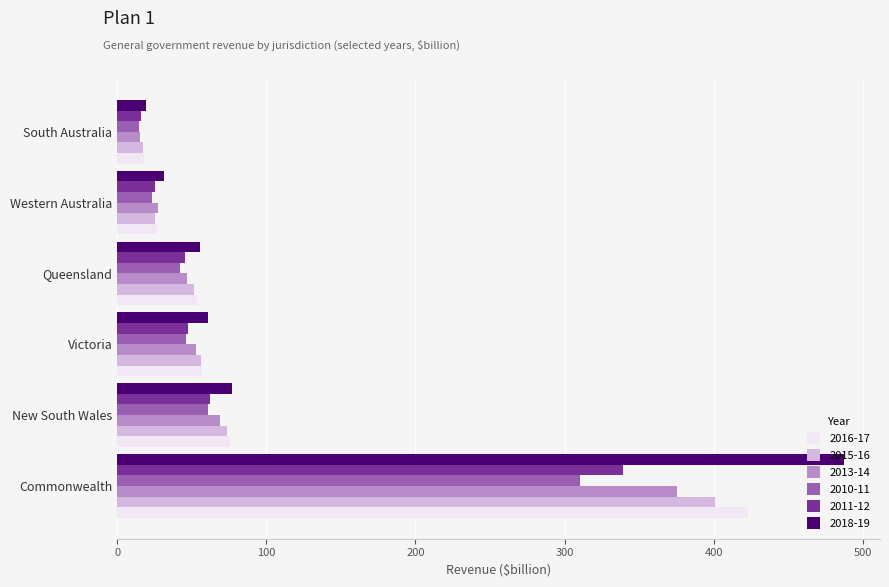

What are all the series names shown in the legend?

2016-17, 2015-16, 2013-14, 2010-11, 2011-12, 2018-19